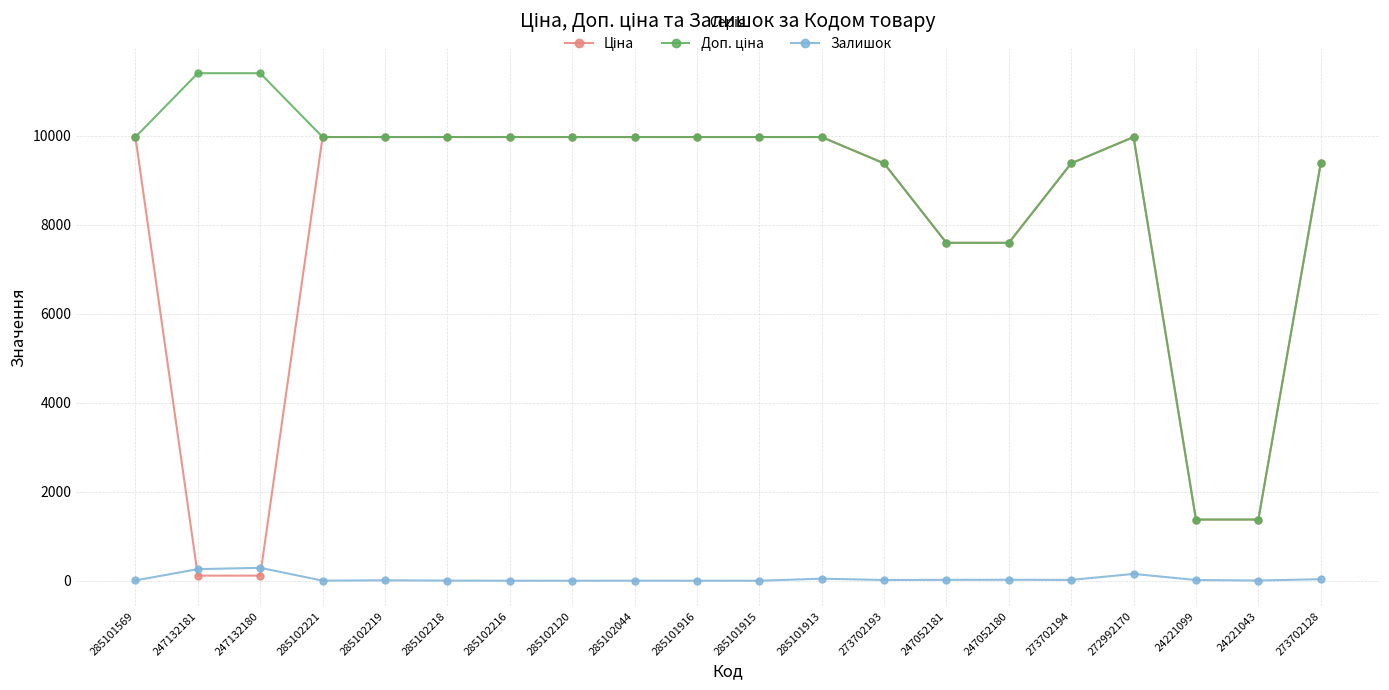

At how many categories does at least one series exceed 6795?

18